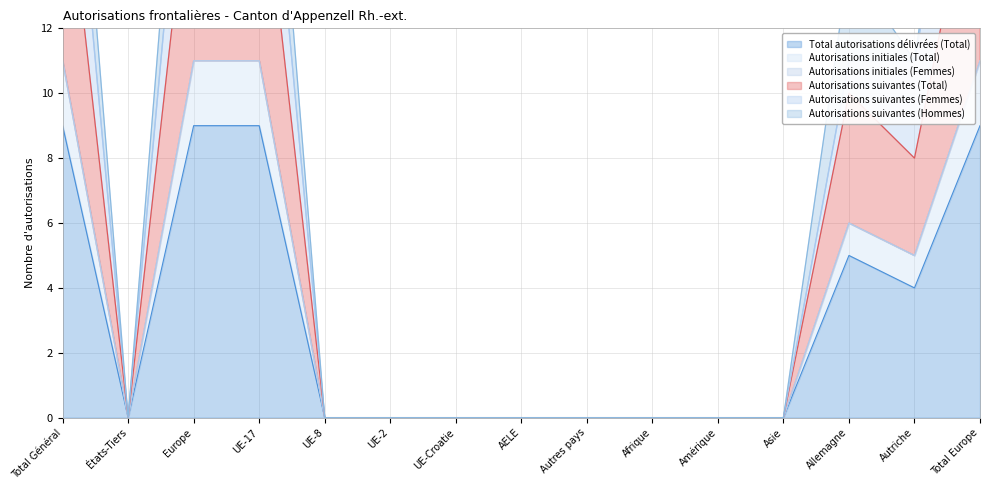

The Autorisations suivantes (Total) series shows -17 at UE-Croatie. True or false?

False